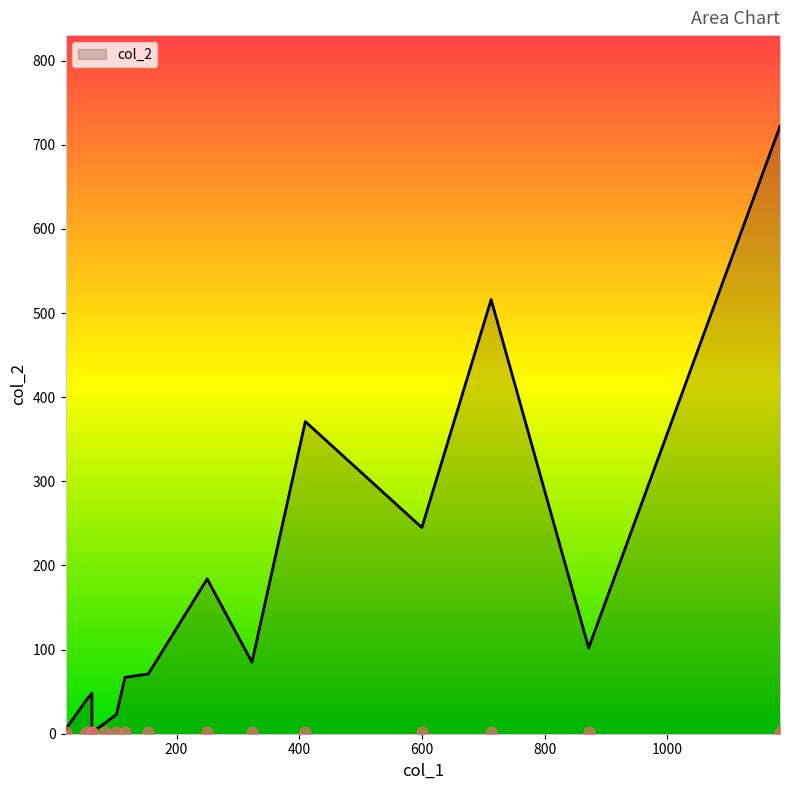

Approximately how many times larger is the value at 52 compared to 19?

7.8